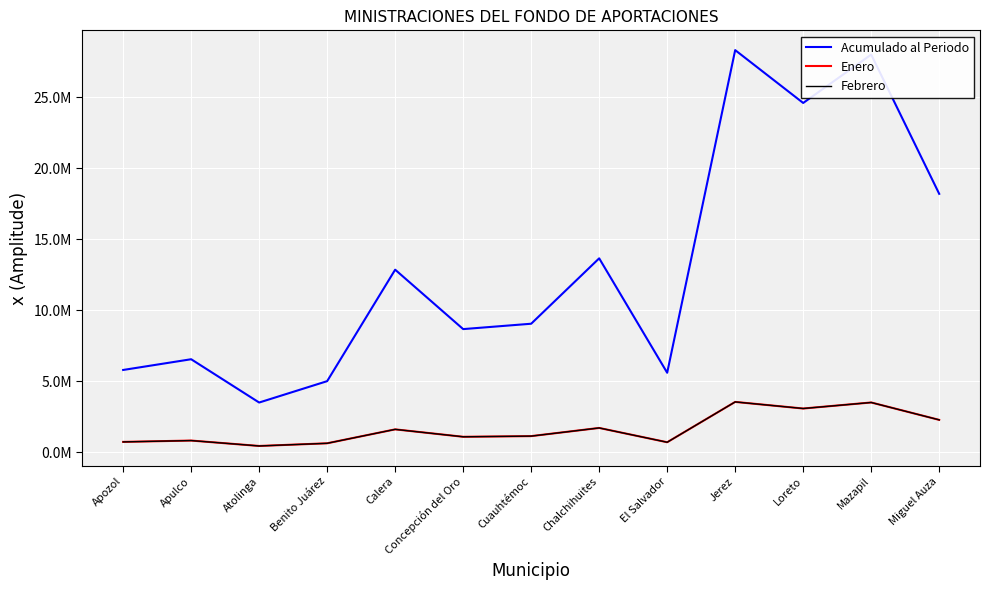

Does the chart display data point markers on the line(s)?

No